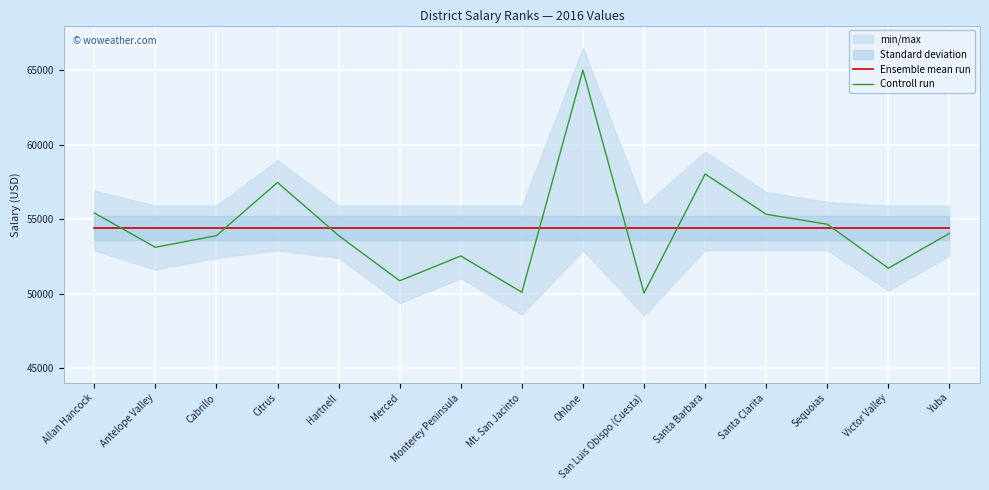

Is it true that Controll run equals 52532.0 at Monterey Peninsula?

True